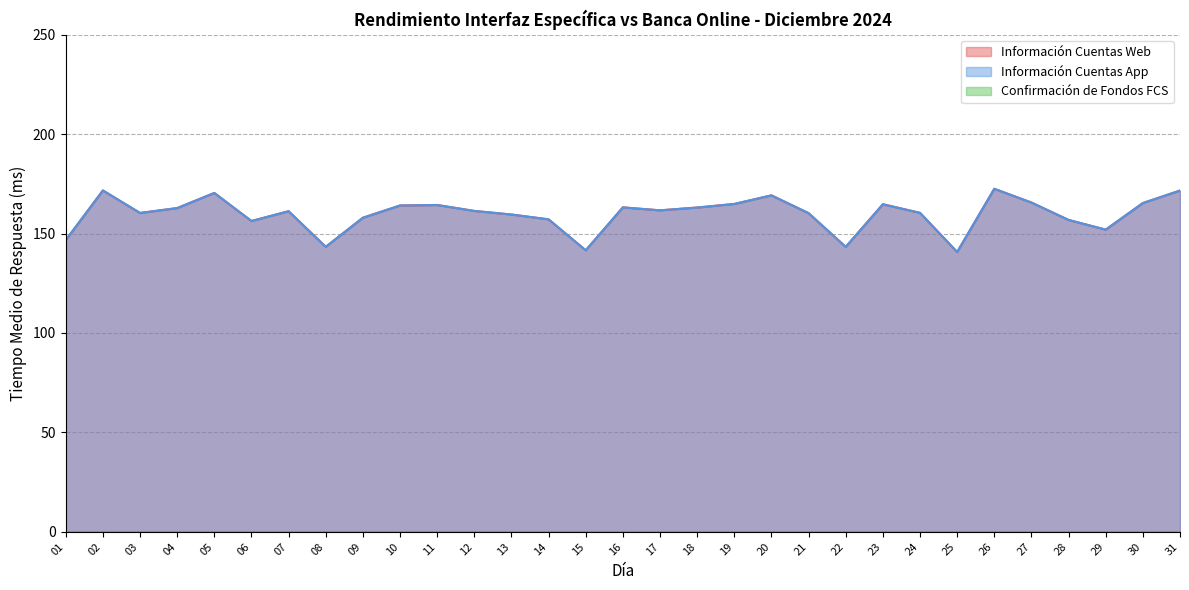

True or false: Información Cuentas Web has more than 0 points higher than both neighbors.

True